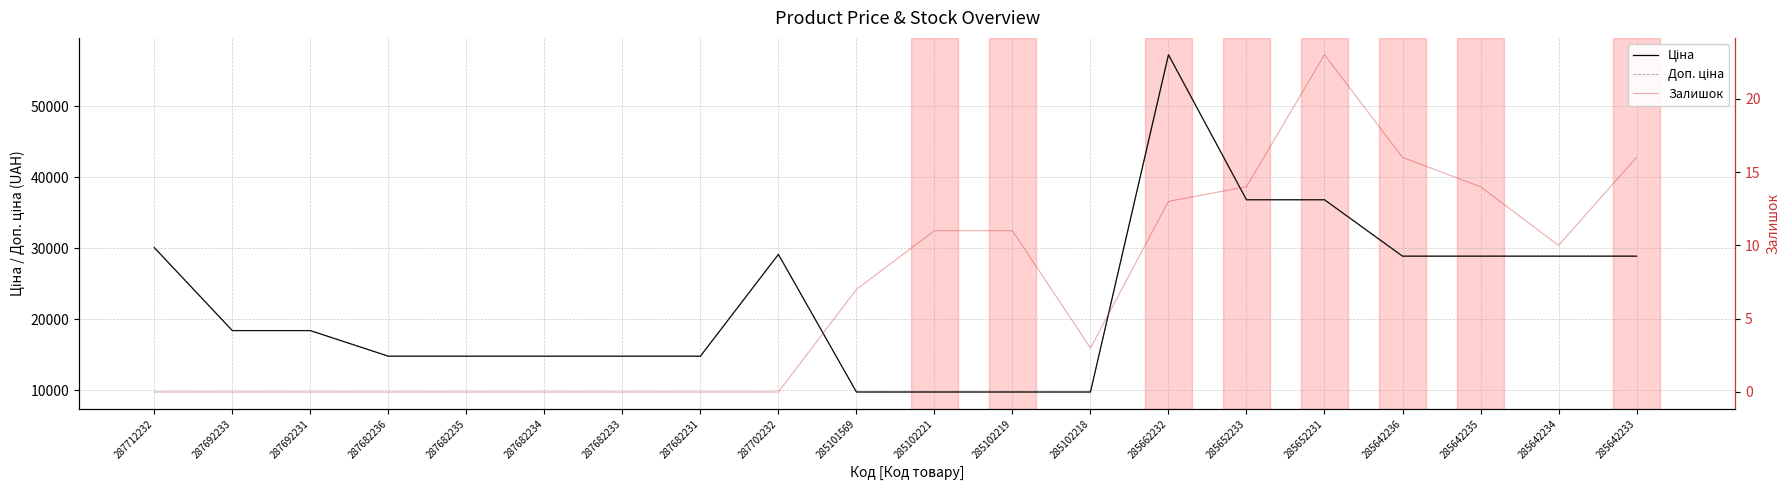

Which category has the lowest value across all series?

287712232